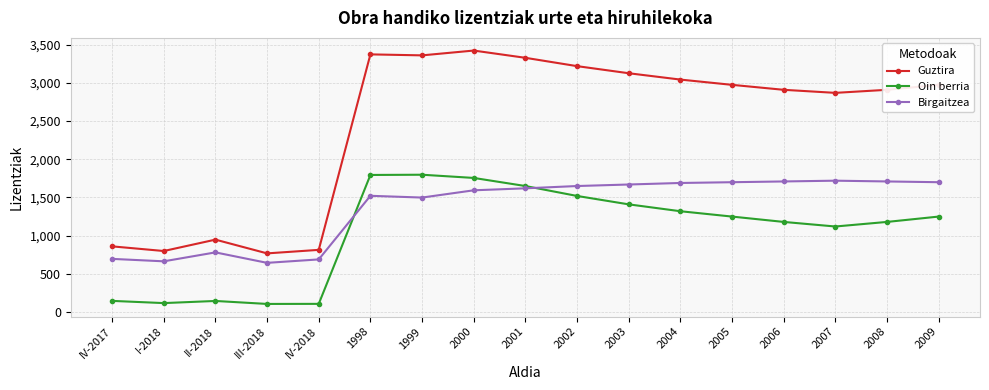

Is it true that Guztira equals 2910 at 2008?

True